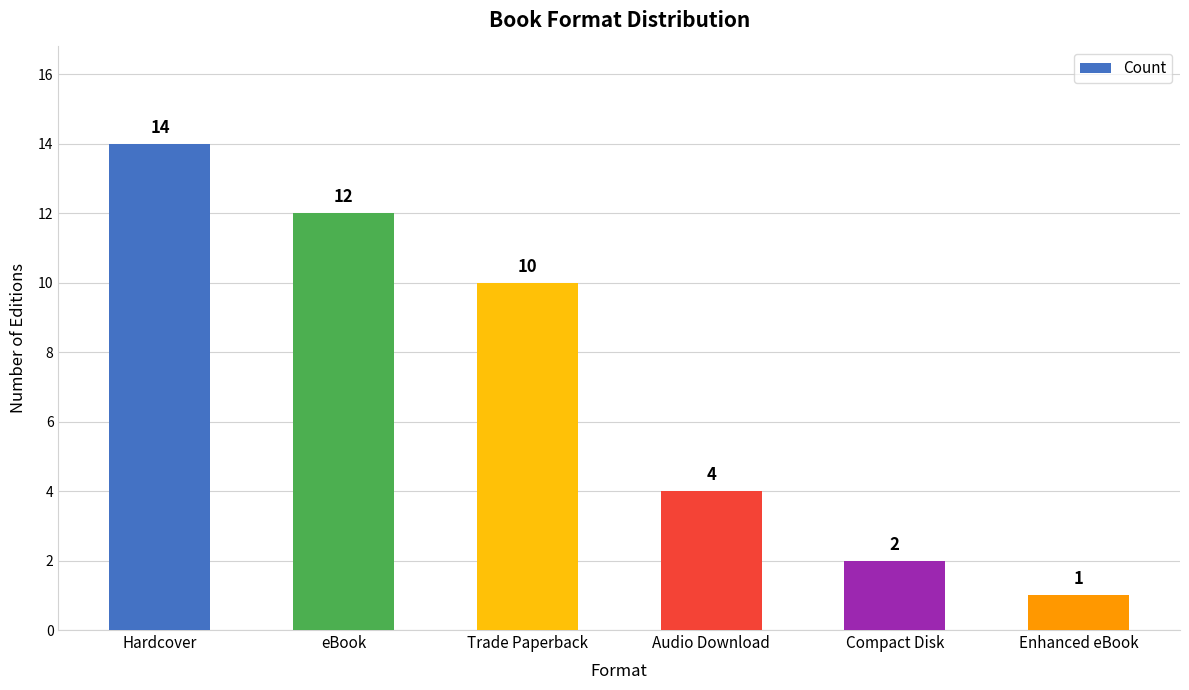

Is it true that the value at Enhanced eBook is 0?

False